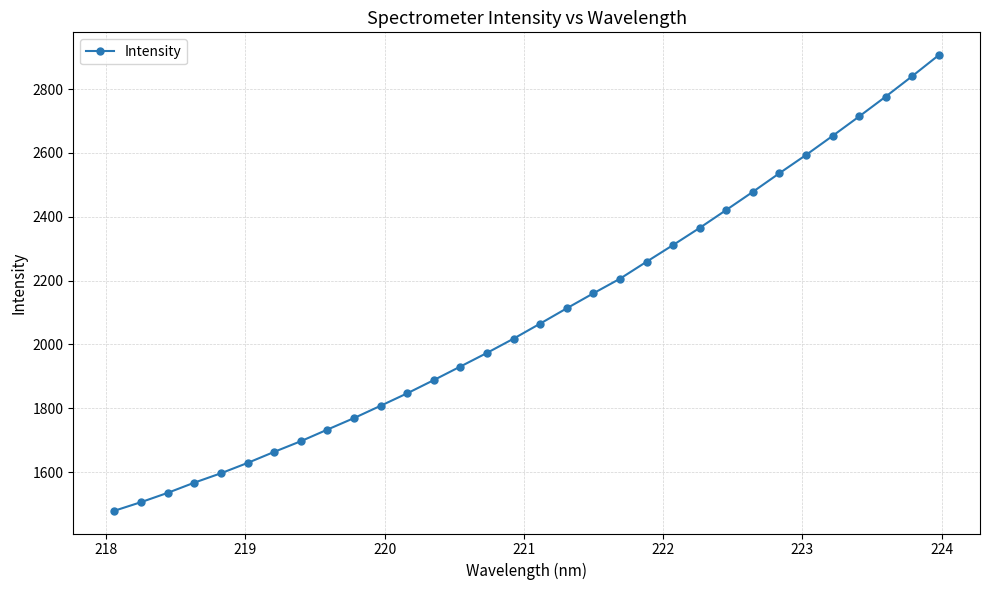

What is the greatest value displayed?

2906.4